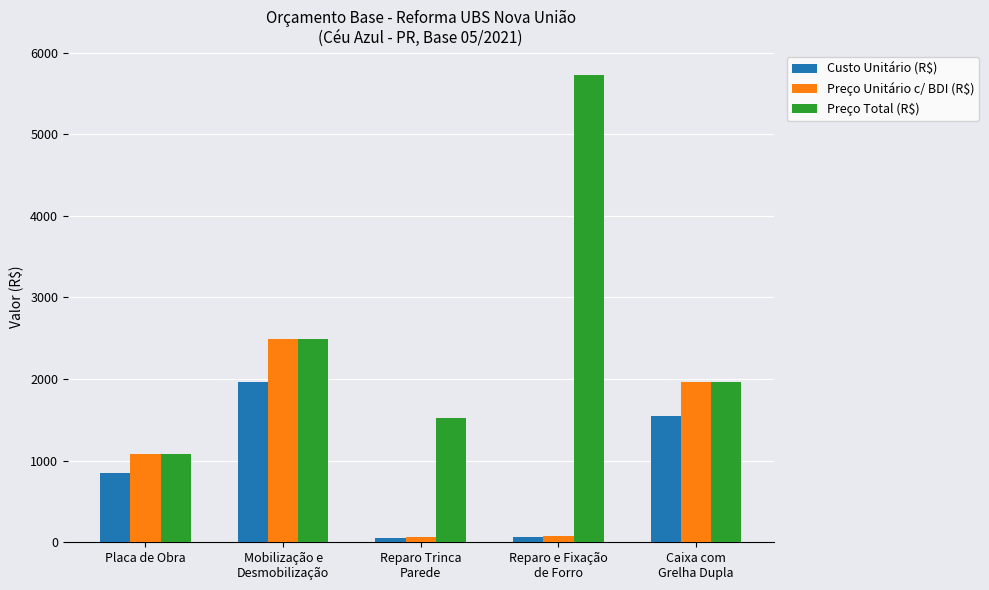

What is the difference between the maximum and minimum values in the Preço Total (R$) series?

4648.8